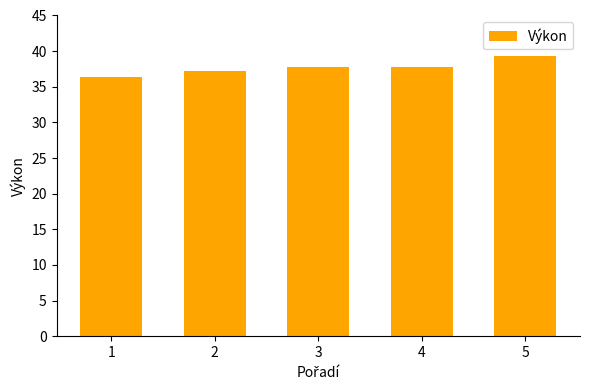

What is the difference between the second highest and second lowest values?

0.5